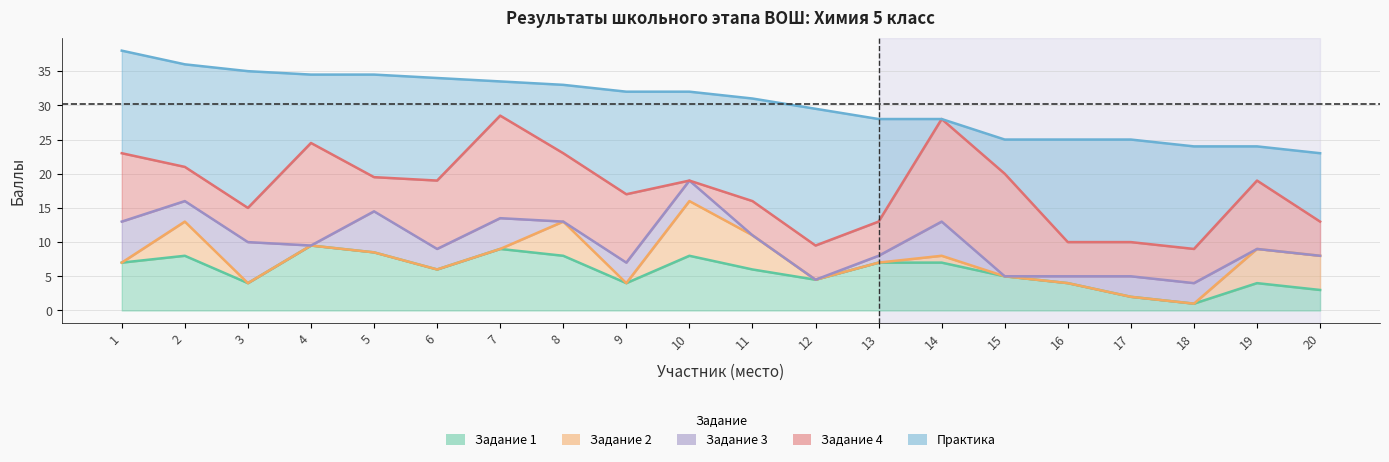

The Задание 3 series shows 5.0 at 14. True or false?

True